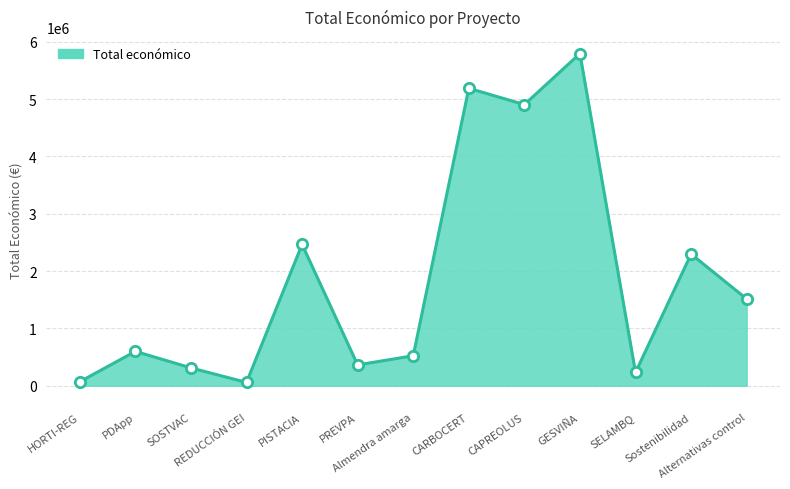

Between PREVPA and Almendra amarga, which is larger?

Almendra amarga